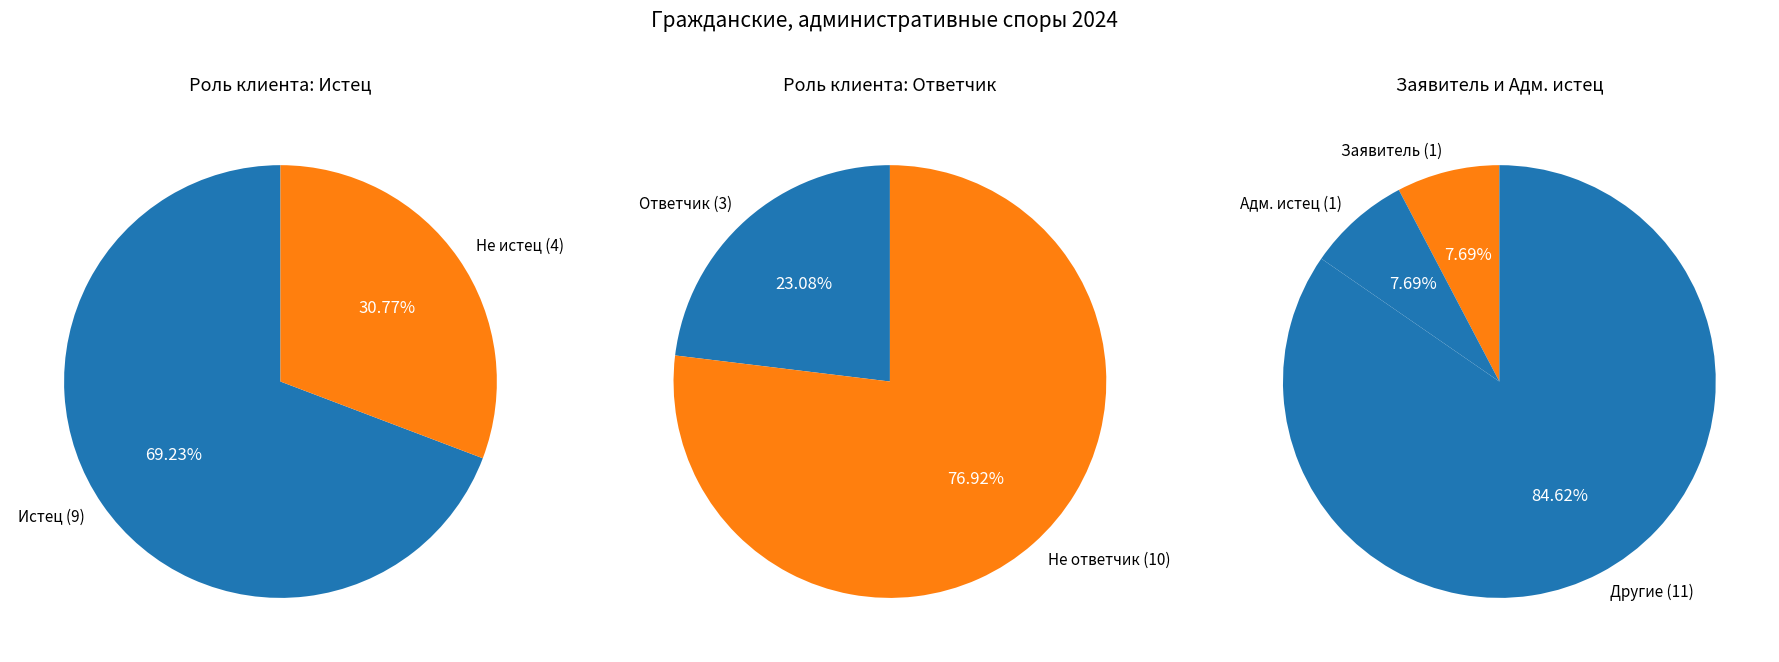

To the nearest percent, what percentage of the pie is Ответчик?

23%